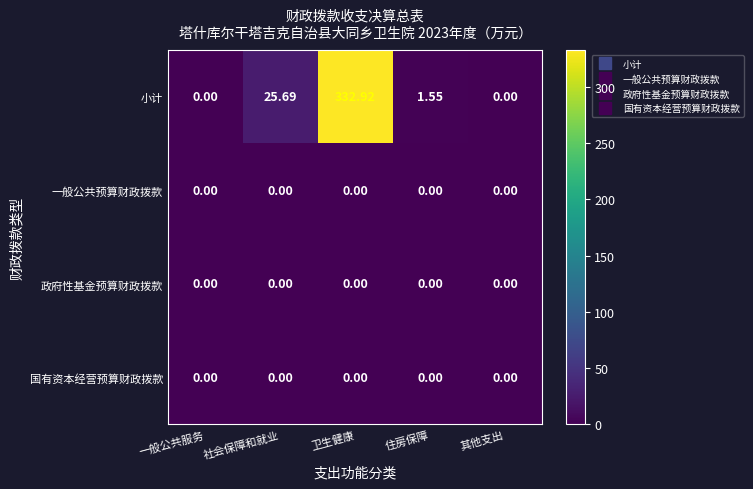

At which category is the sum across all series the highest?

卫生健康